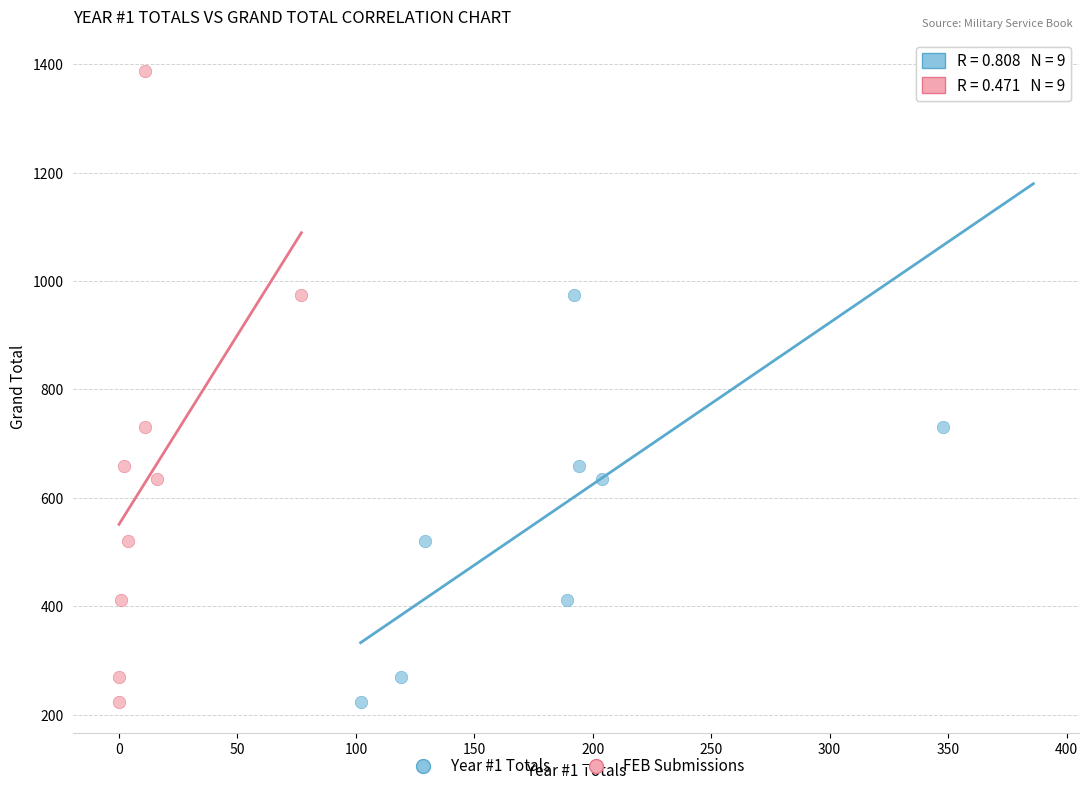

What are all the series names shown in the legend?

Year #1 Totals, FEB Submissions